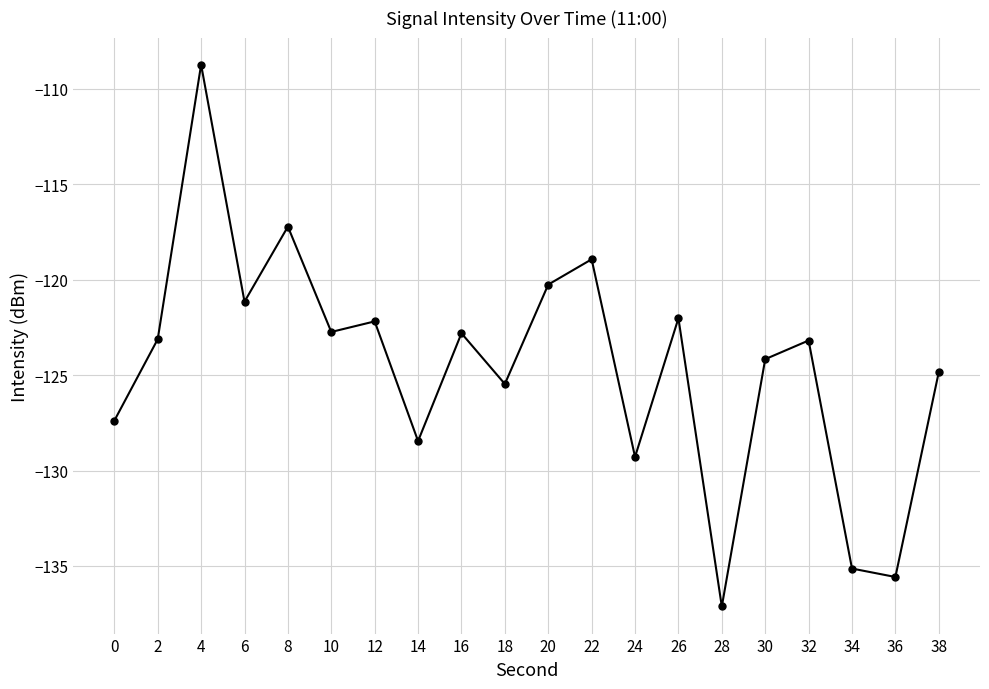

Read the value at 26.

-122.0